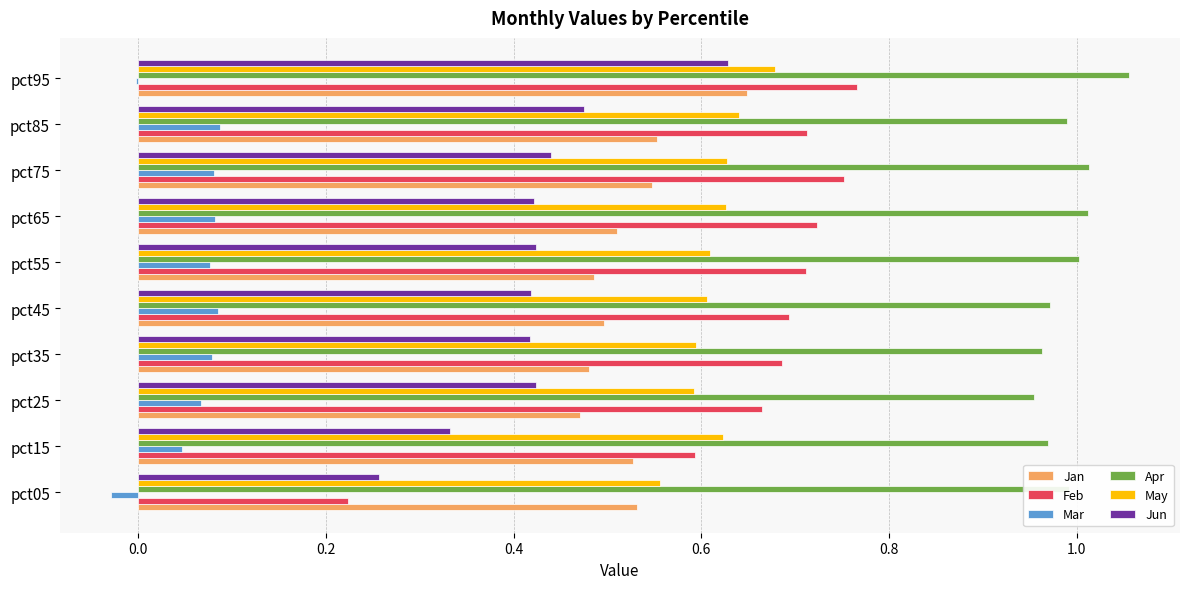

Which series has the largest total across all categories?

Apr